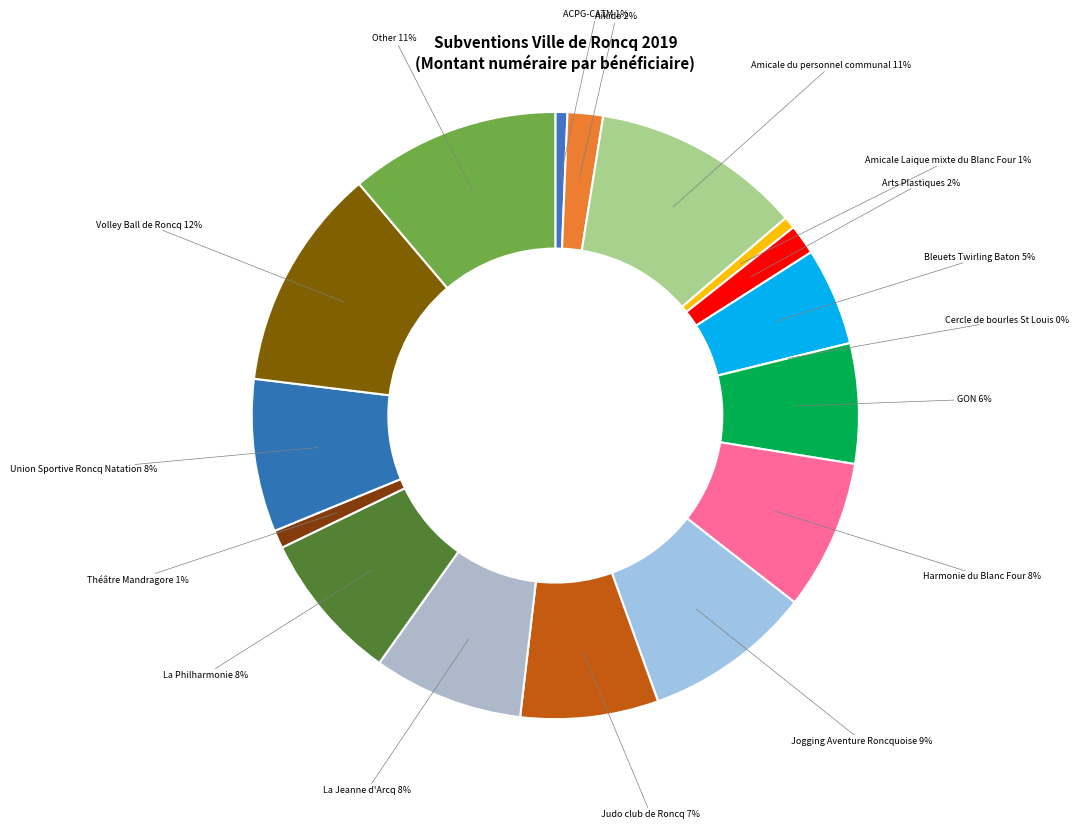

What is the smallest slice in the pie chart?

Cercle de bourles St Louis